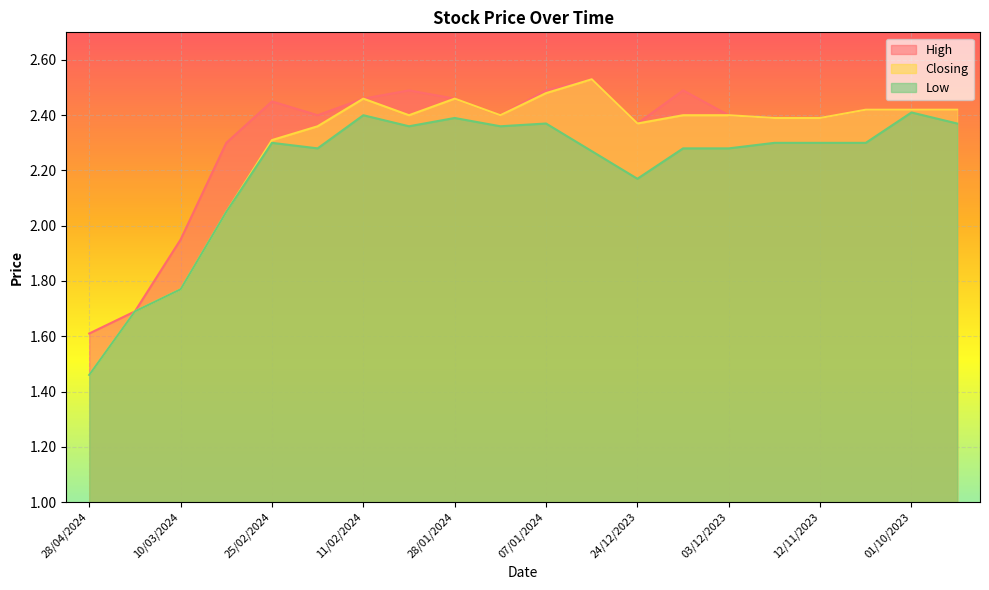

True or false: Closing and High cross at least once.

False